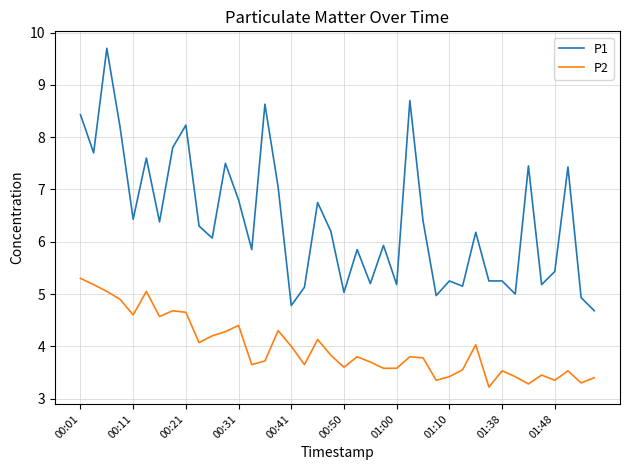

Which series has the largest total across all categories?

P1